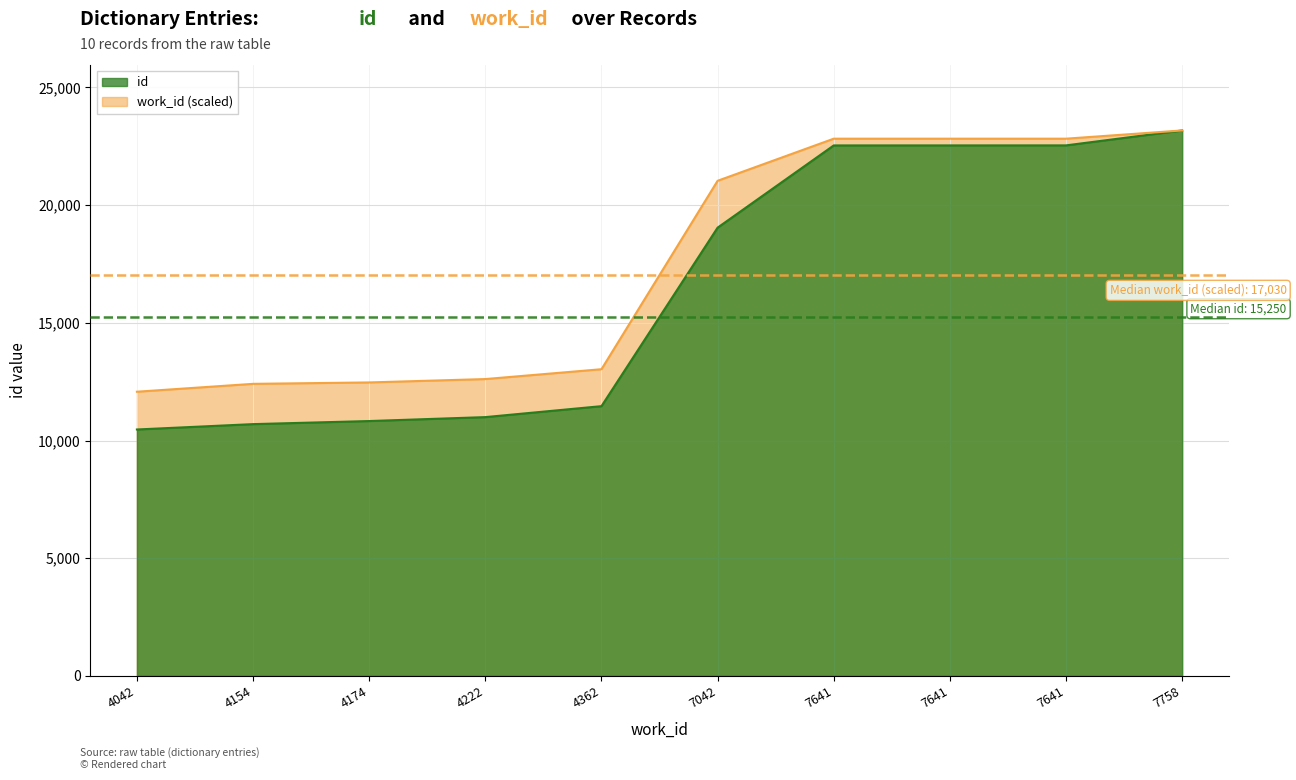

Is it true that the value at 4222 is 10994?

True